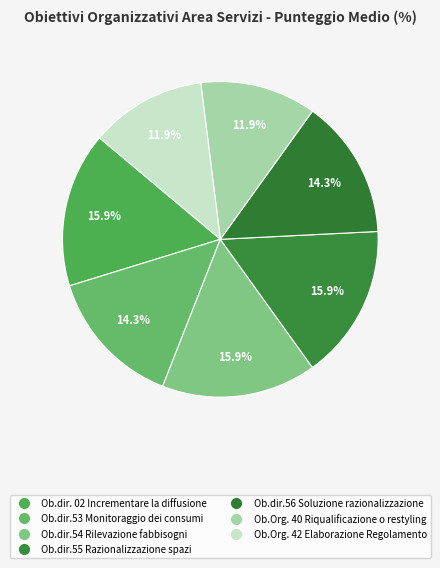

Which slice is the largest?

Ob.dir. 02 Incrementare la diffusione